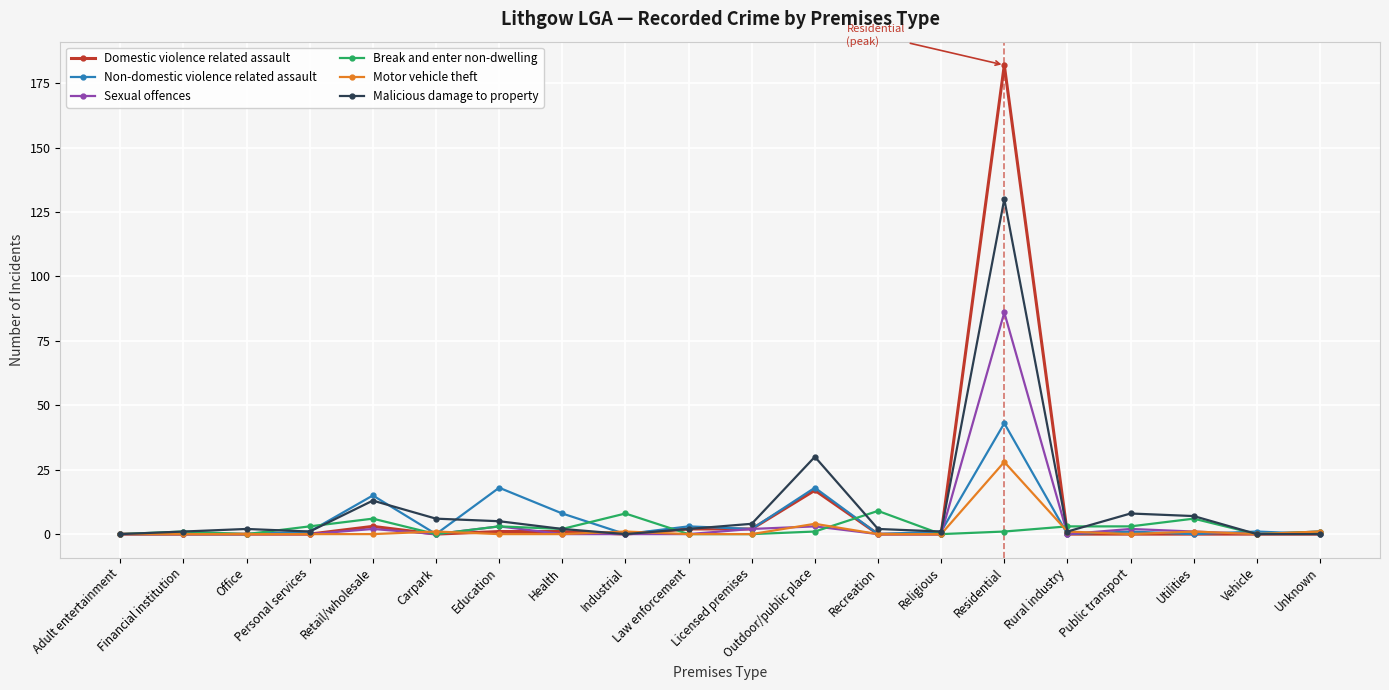

Count the number of categories in the chart.

20